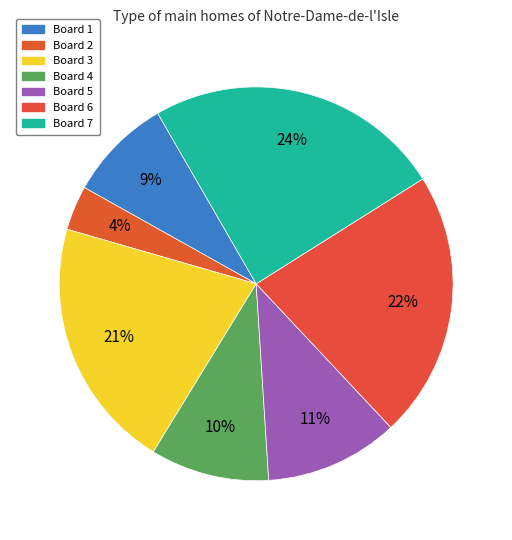

Which category has the smallest portion of the pie?

Board 2